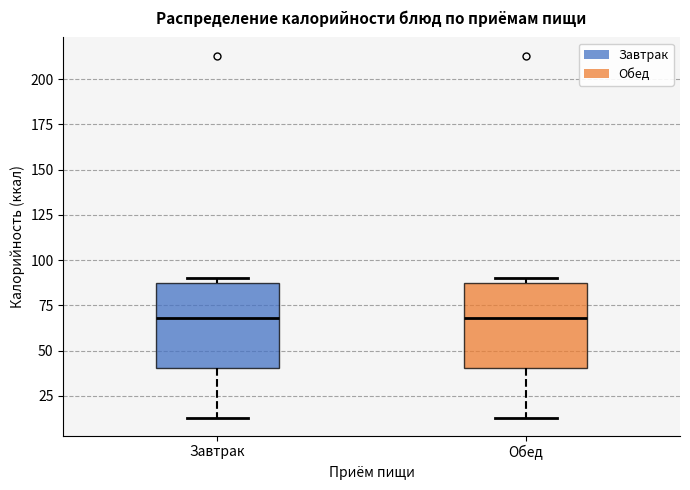

Reading left to right, transcribe this box plot: for each box, give where its median line is, the range the box spans, and where its two whiskers end, as read against the y-axis. The values are not printed on the chart, so give them approximately, as read against the axis.

Завтрак: median 70, box 40 to 90, whiskers 15 to 90 (just above the box's upper edge)
Обед: median 70, box 40 to 90, whiskers 15 to 90 (just above the box's upper edge)